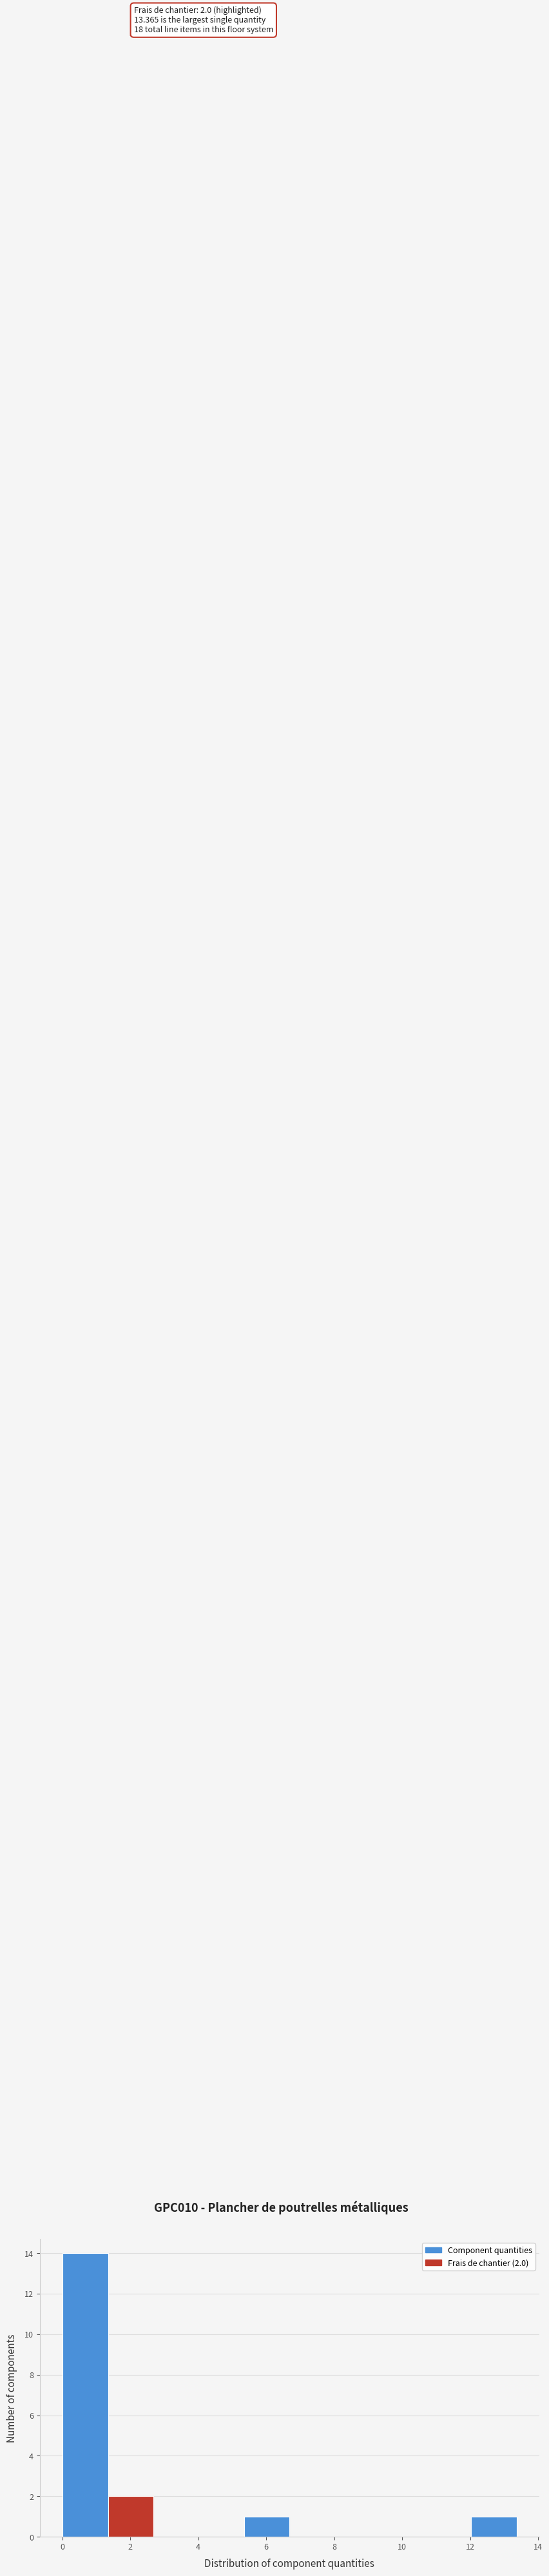

Over which range of the x-axis is the bar tallest?

0.0 to 1.4